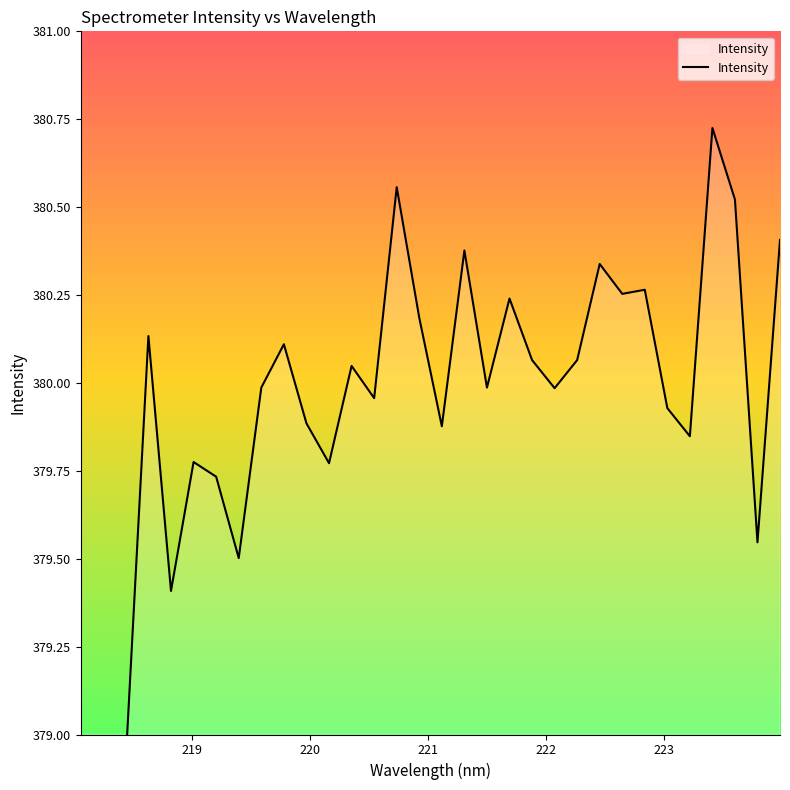

How many points are lower than both their immediate neighbors (excluding endpoints)?

10